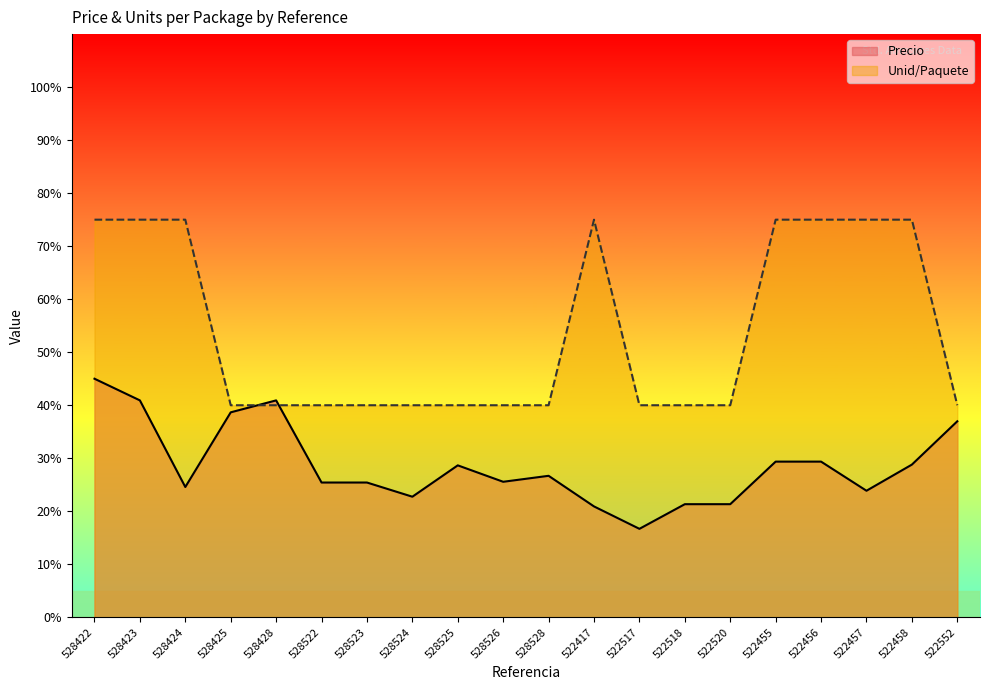

What is the label of the 4th point from the left?

528425